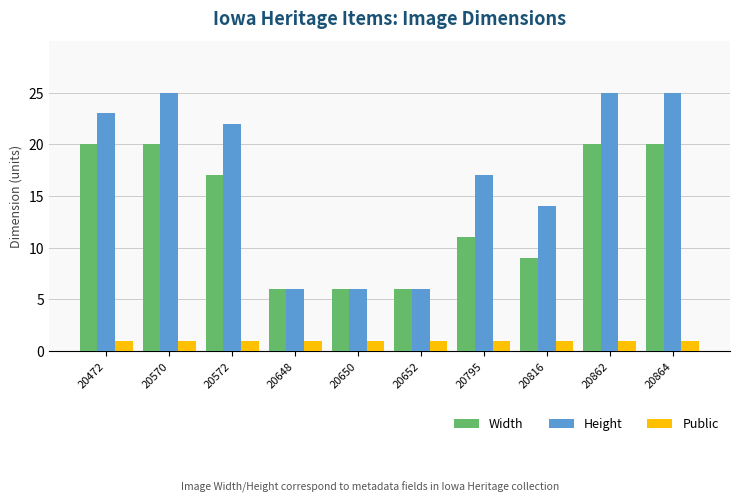

Reading left to right, what are all the values shown in this chart?

Width: 20	20	17	6	6	6	11	9	20	20
Height: 23	25	22	6	6	6	17	14	25	25
Public: 1	1	1	1	1	1	1	1	1	1